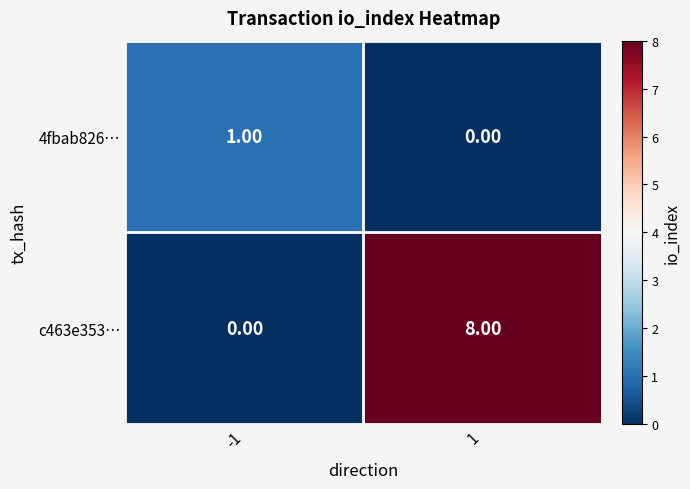

Which series has the largest range (max minus min)?

c463e353…